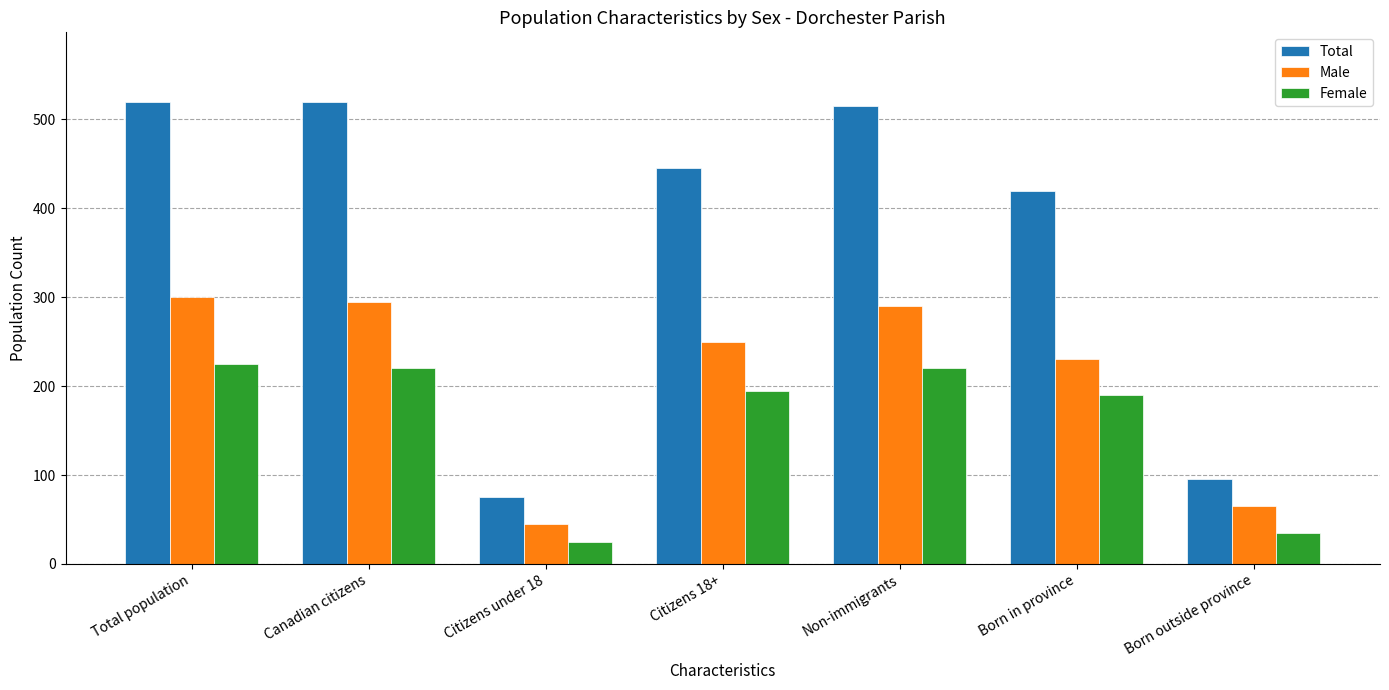

What position from the left is Citizens 18+?

4